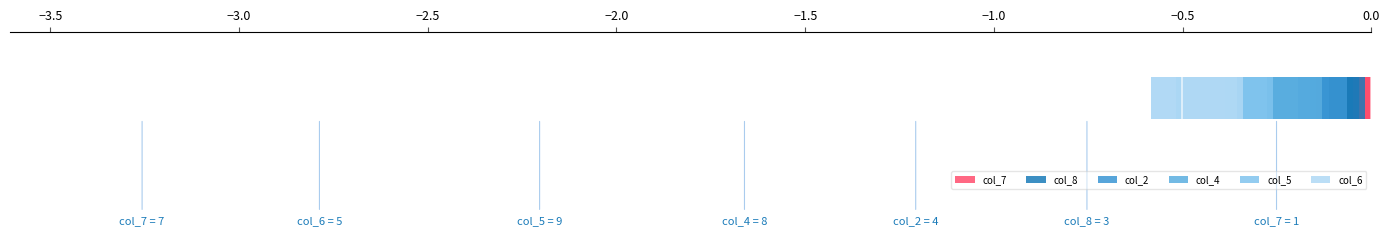

What is the total value across all series at −2.5?

-0.5